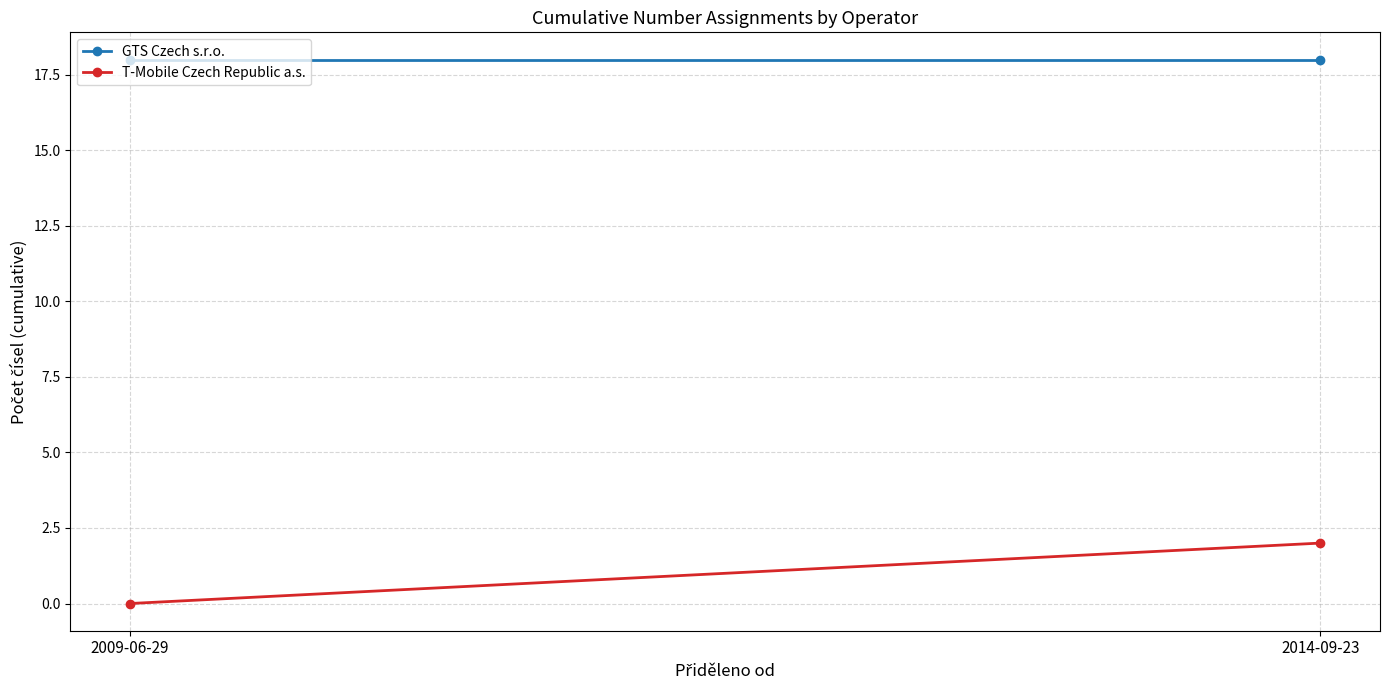

At 2014-09-23, list the series in order from largest to smallest.

GTS Czech s.r.o., T-Mobile Czech Republic a.s.